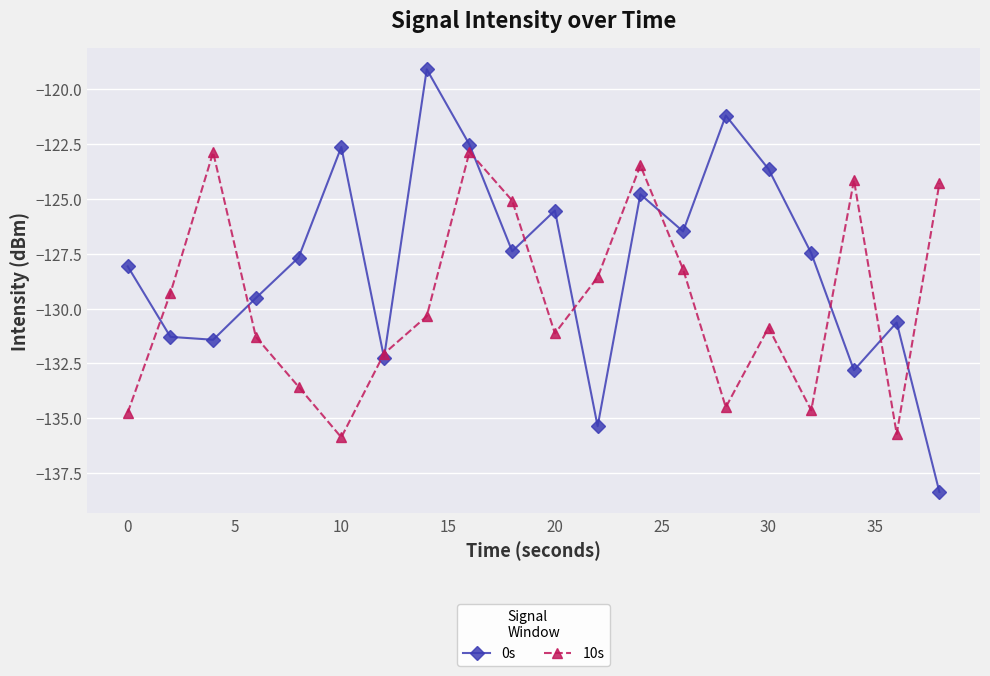

True or false: 10s has more than 1 points higher than both neighbors.

True